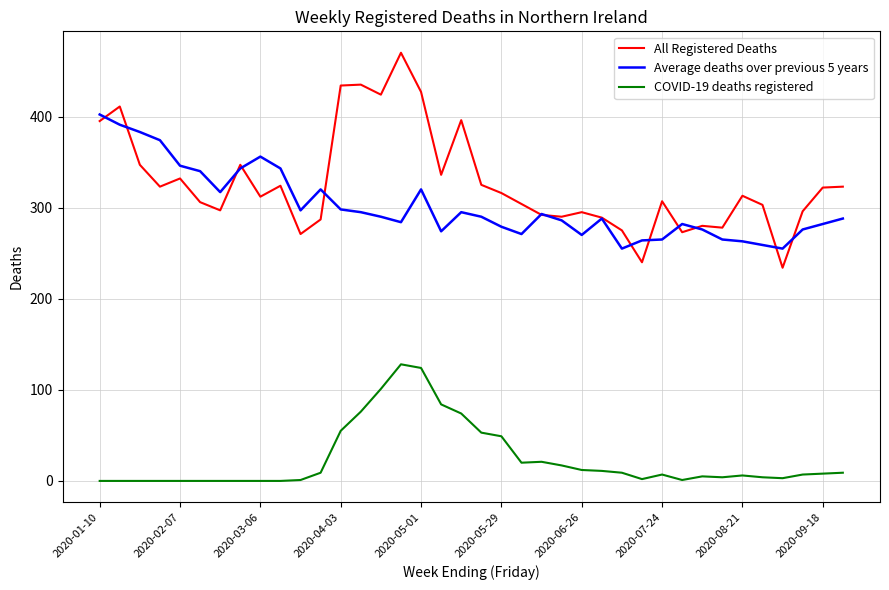

Is this an area chart (filled region under the line)?

No